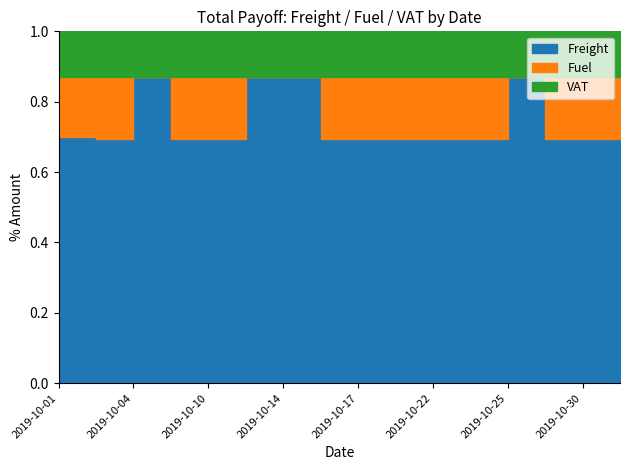

Is the value of Total at 2019-10-29 greater than the value of Freight at 2019-10-01?

Yes